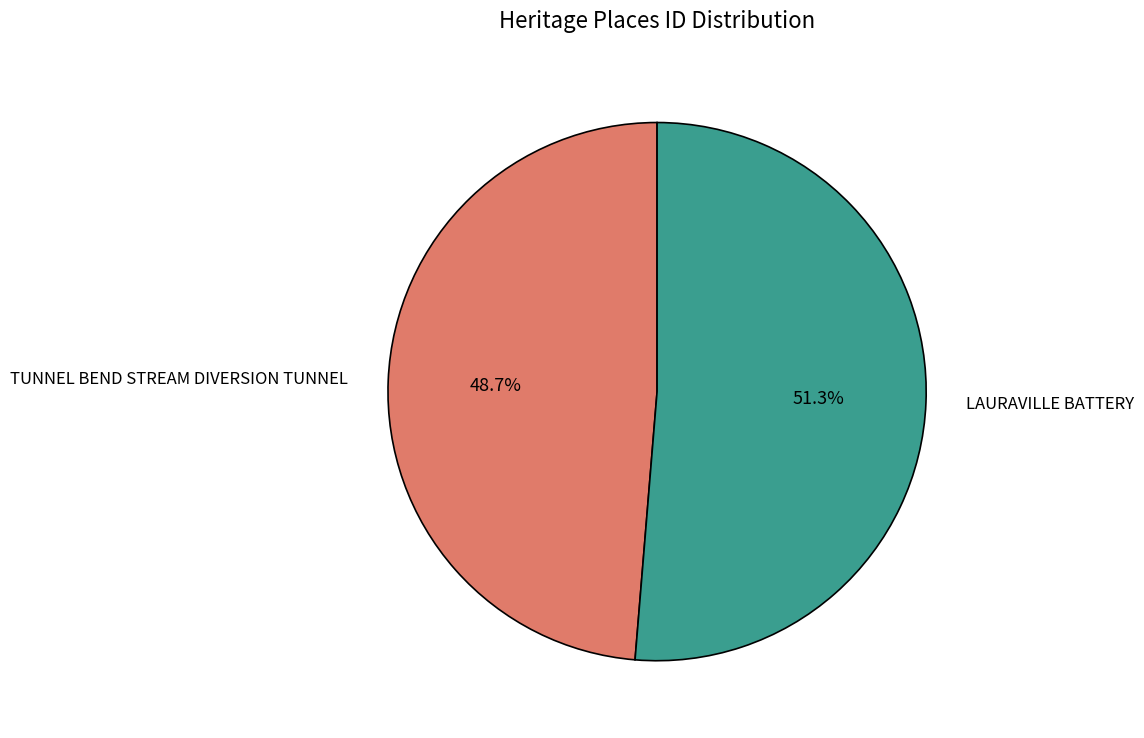

Which category has the smallest portion of the pie?

TUNNEL BEND STREAM DIVERSION TUNNEL